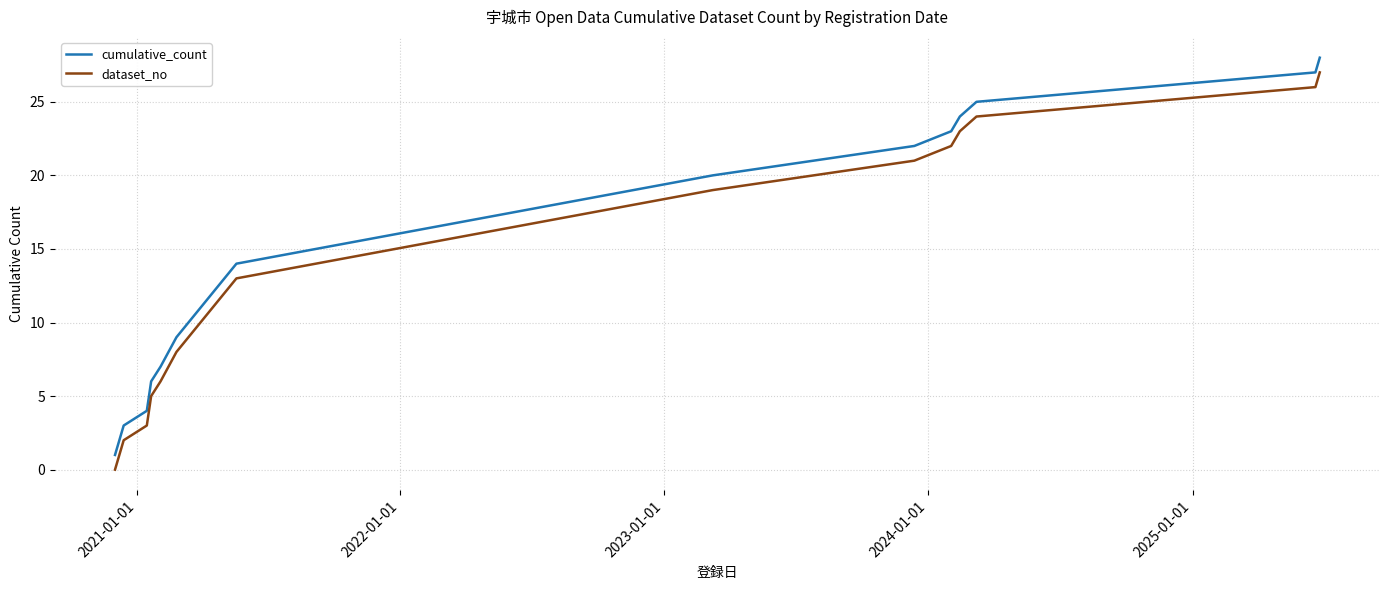

True or false: cumulative_count and dataset_no cross at least once.

False